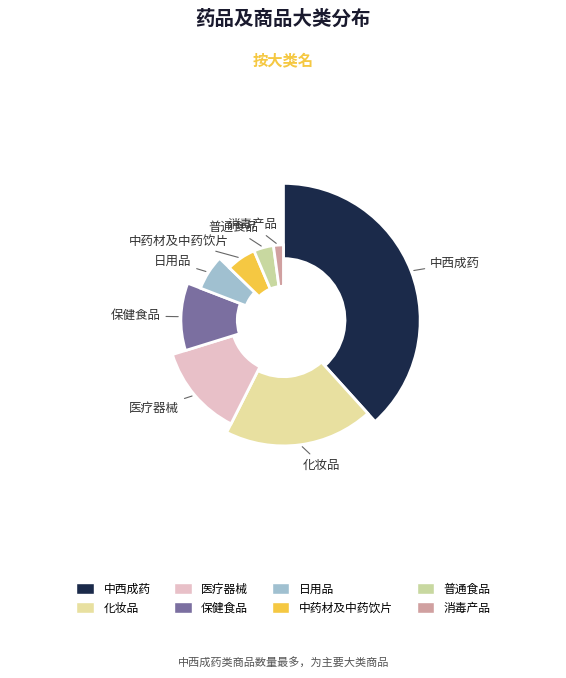

What percentage is the 日用品 slice, to the nearest percent?

6%